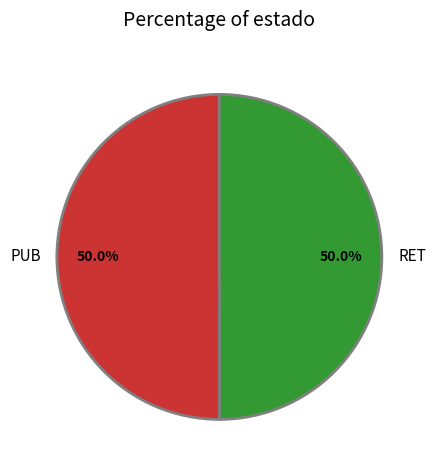

What is the ratio of the value at PUB to the value at RET?

1.0